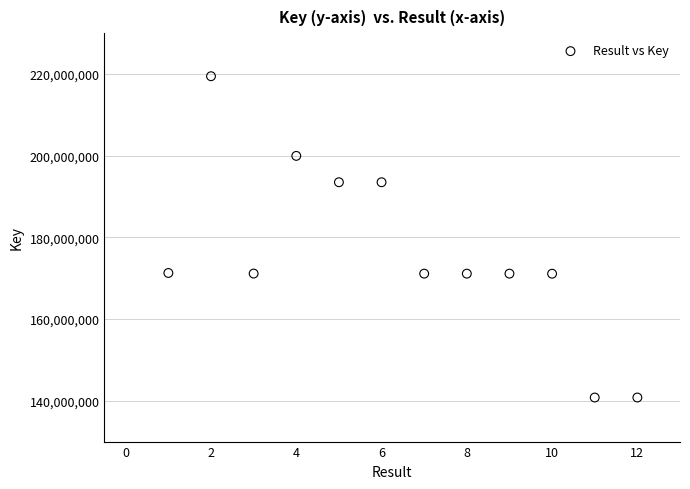

What is the average X value?

6